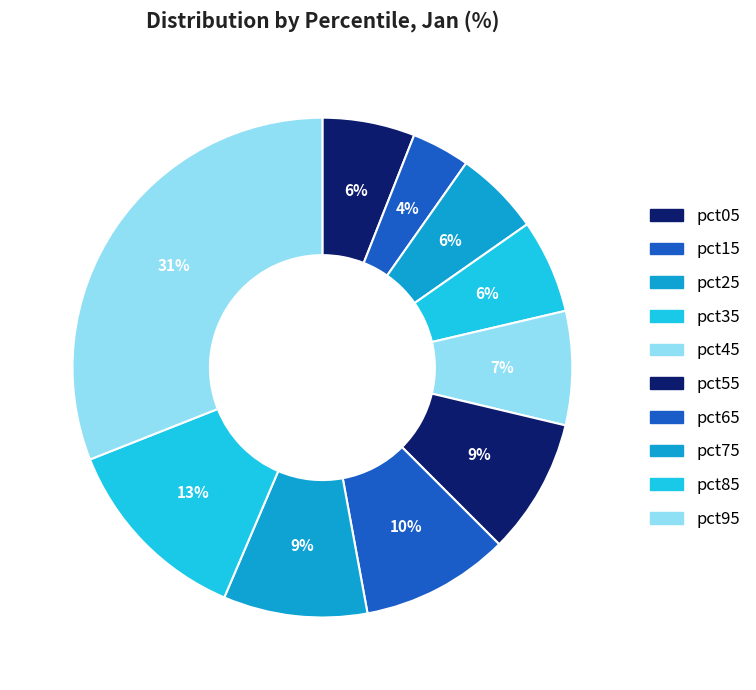

Which category has the biggest portion of the pie?

pct95